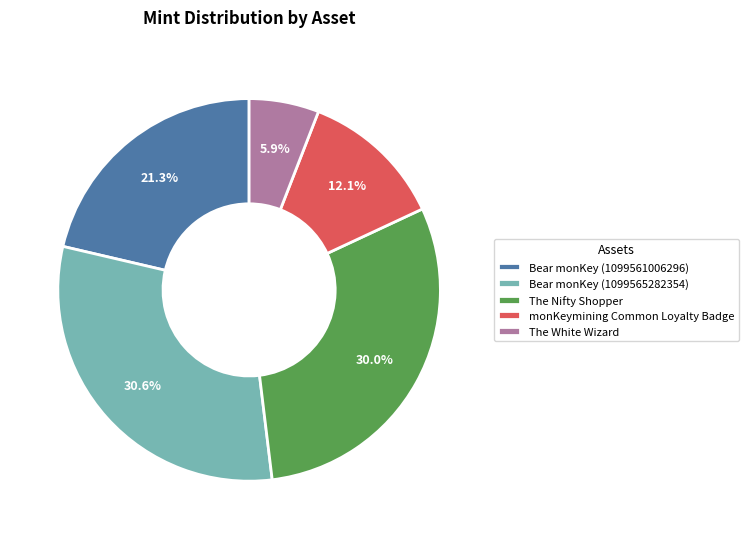

Does monKeymining Common Loyalty Badge account for over 50% of the chart?

No